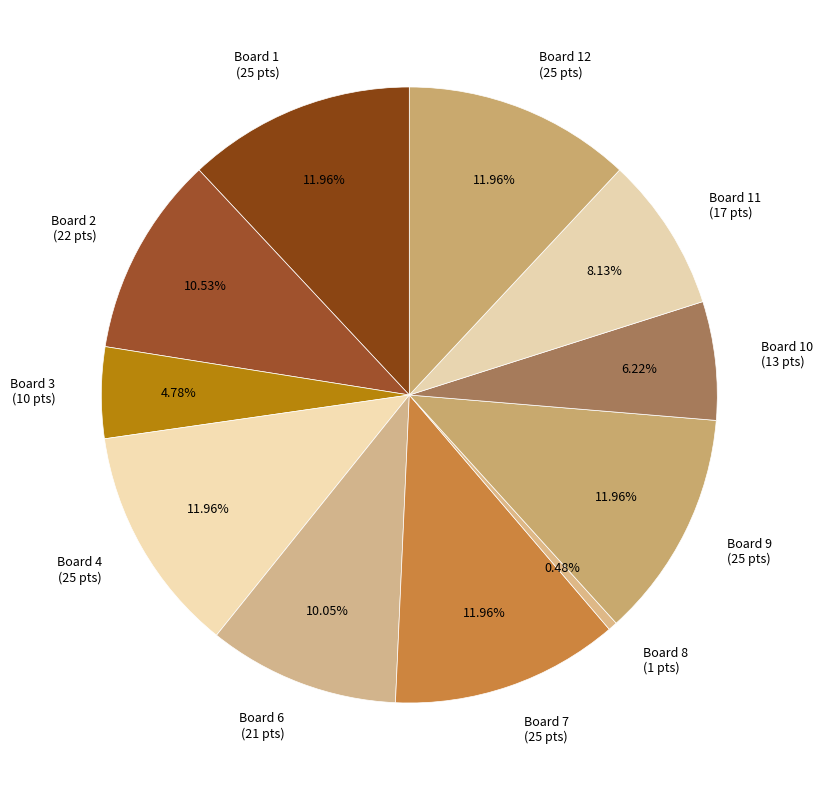

Which has a higher value, Board 11 (17 pts) or Board 4 (25 pts)?

Board 4 (25 pts)